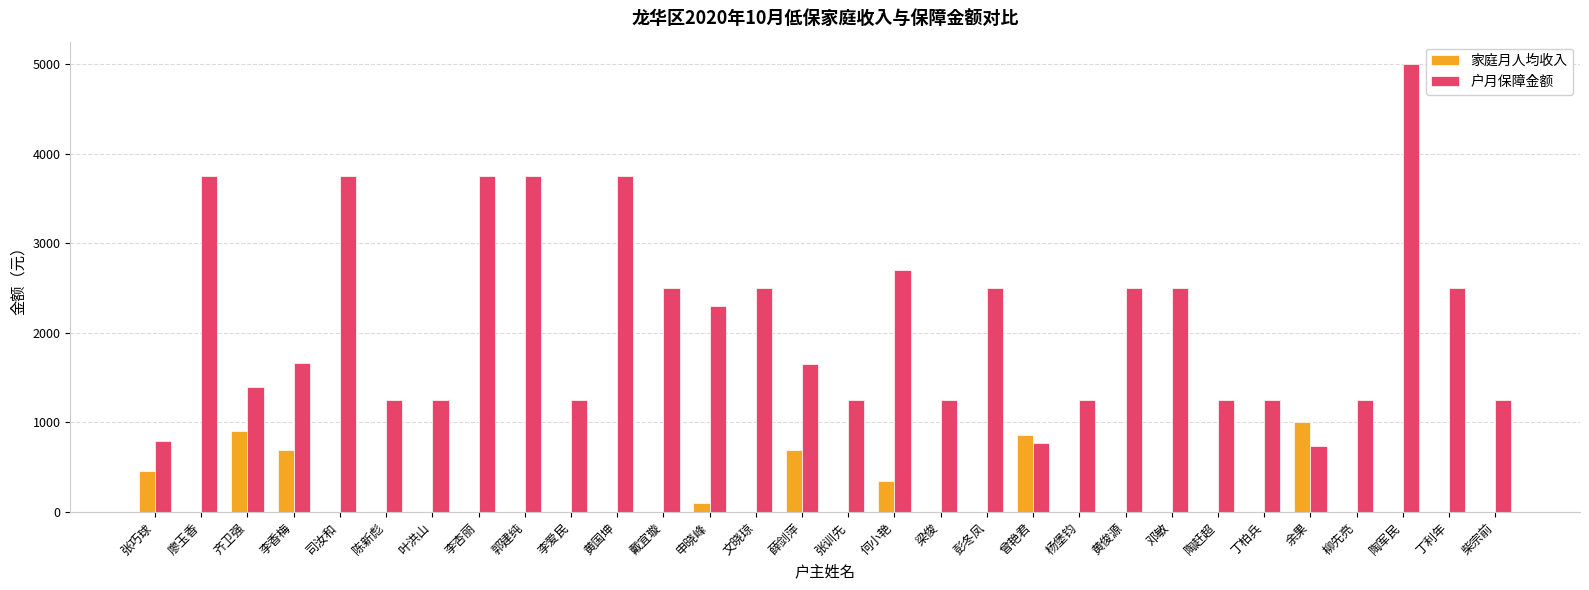

Is it true that 家庭月人均收入 equals 653.6 at 张巧球?

False